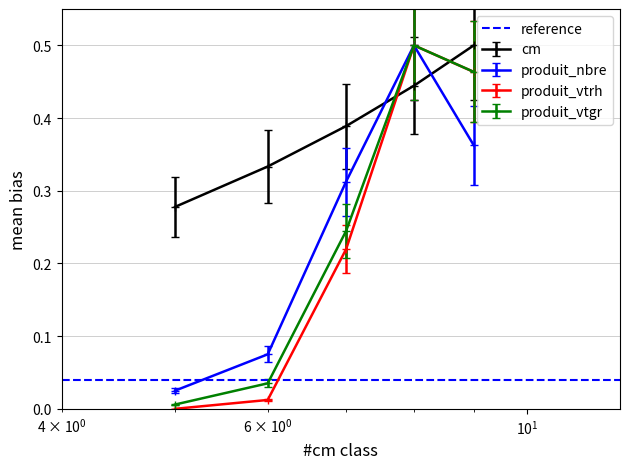

At which category is the sum across all series the highest?

8